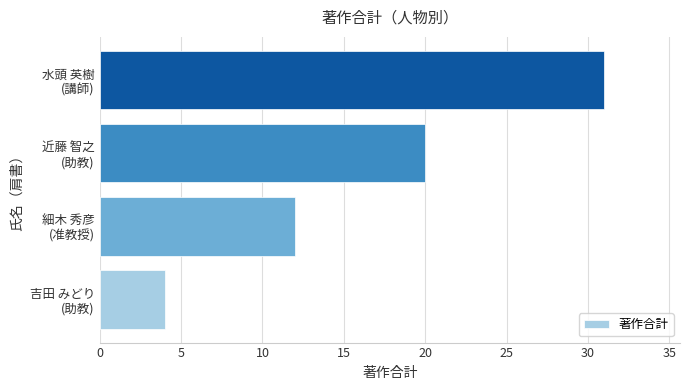

Reading bottom to top, transcribe all the data shown in this chart.

4	12	20	31